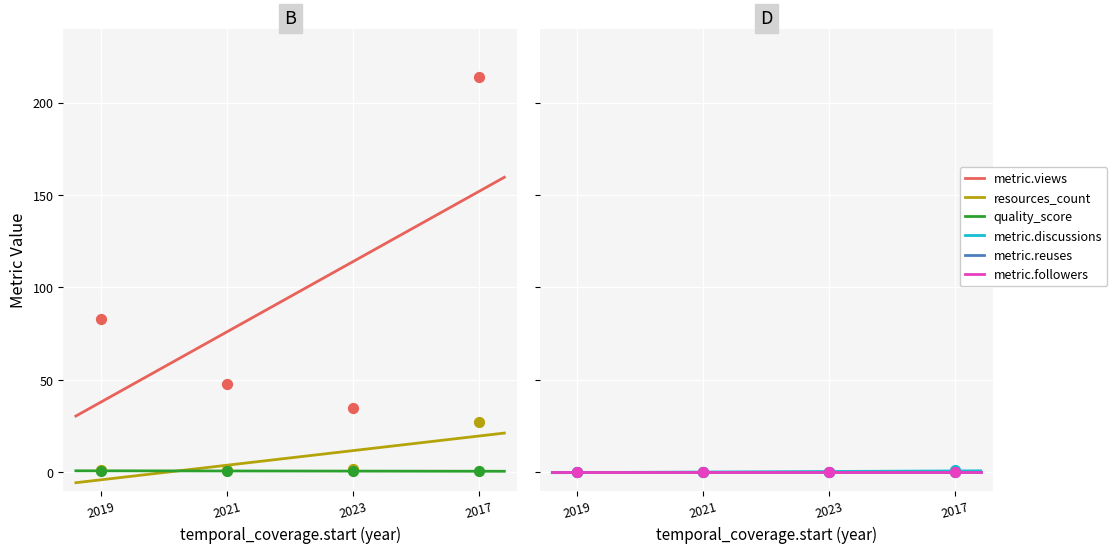

Which series contains the lowest Y value?

metric.discussions